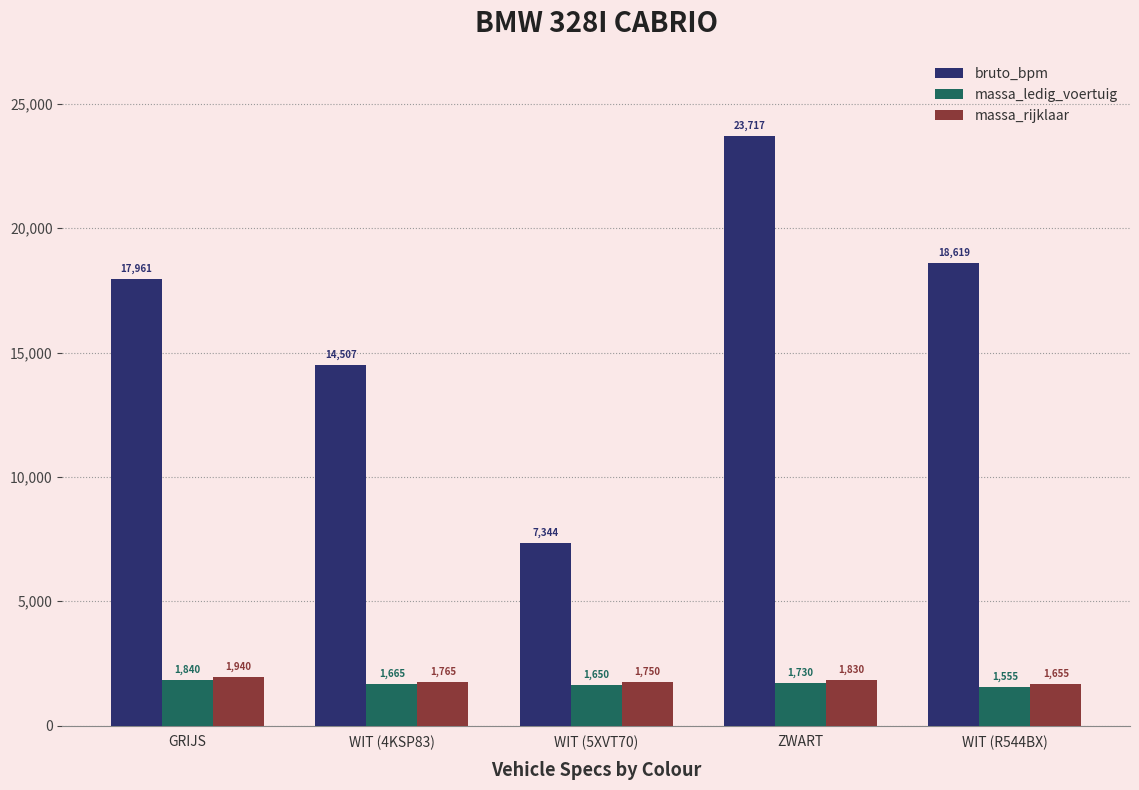

The value of bruto_bpm at GRIJS is 17961. True or false?

True